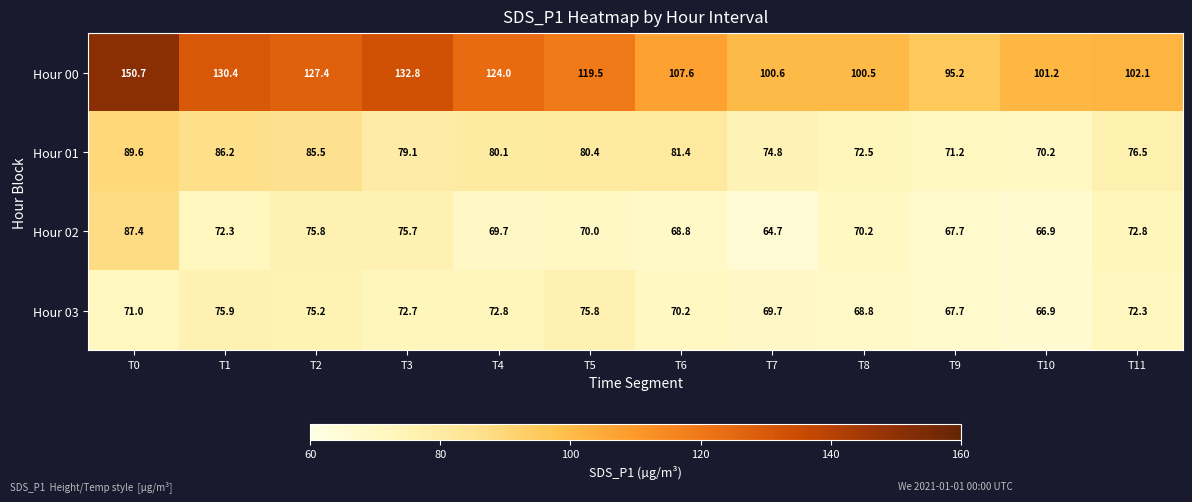

Rank the series at T0 from highest to lowest value.

Hour 00, Hour 01, Hour 02, Hour 03